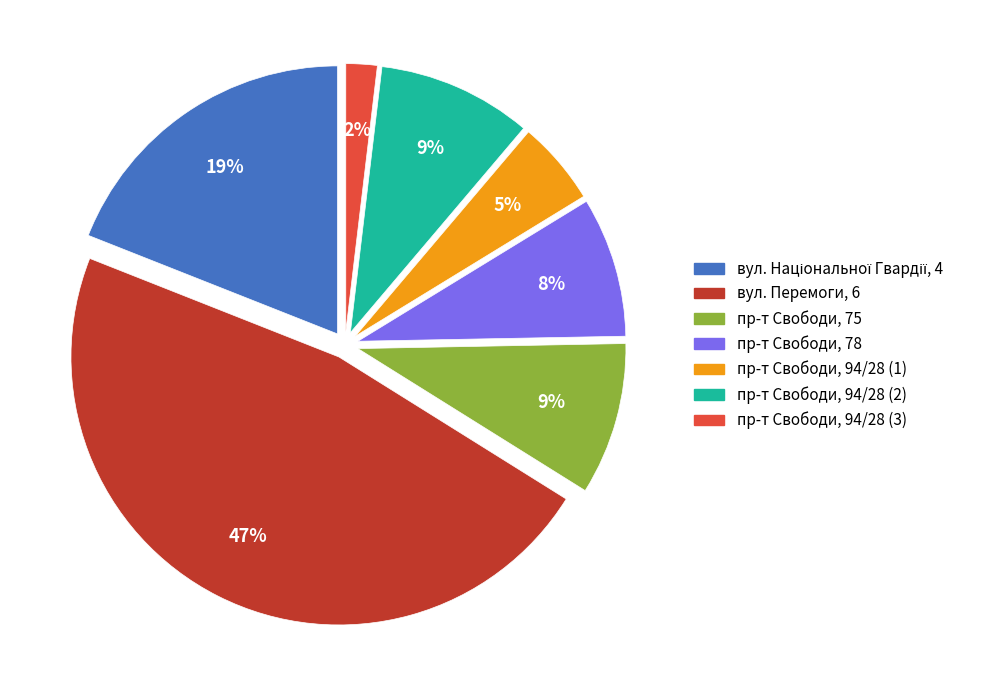

Combined, do пр-т Свободи, 75 and пр-т Свободи, 78 account for over 50%?

No